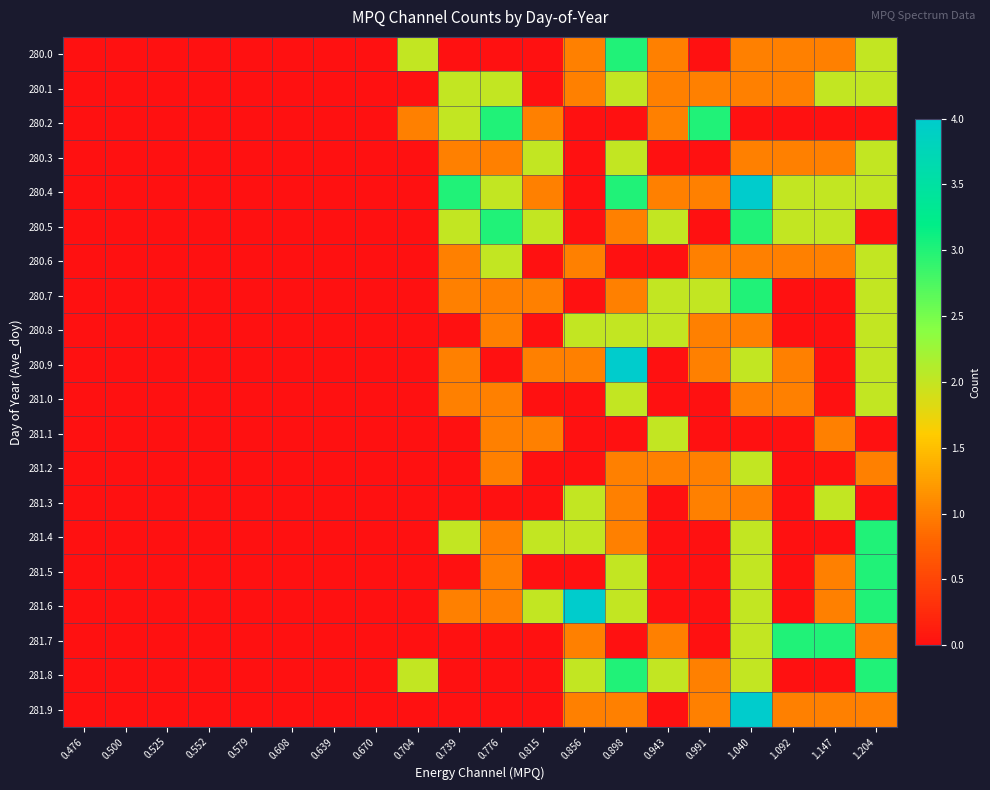

Which has a higher value, 0.898 or 1.147?

0.898